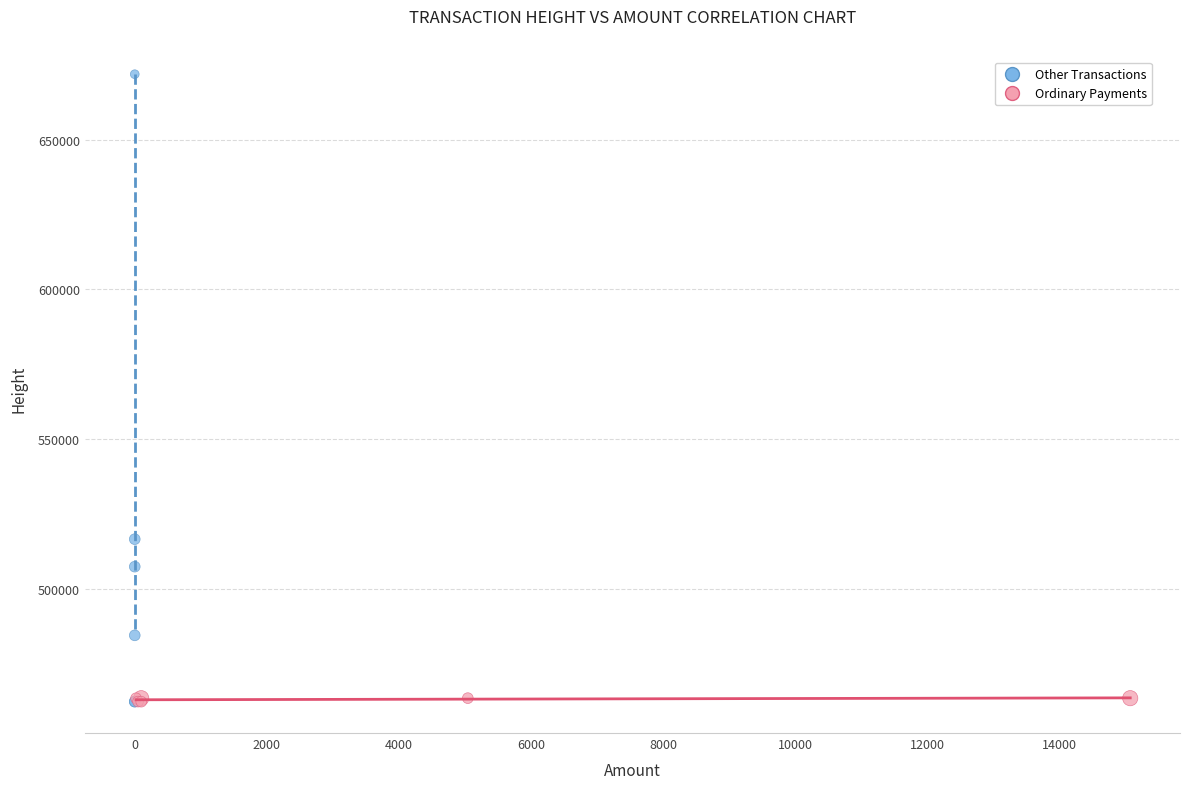

Which series has the widest spread of Y values?

Other Transactions